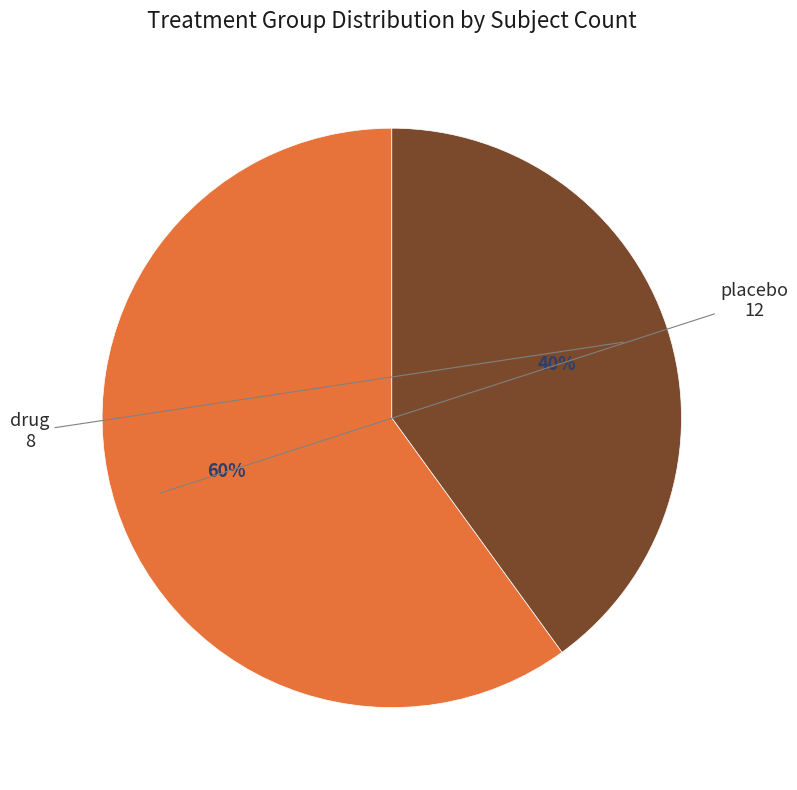

How many segments does this pie chart have?

2